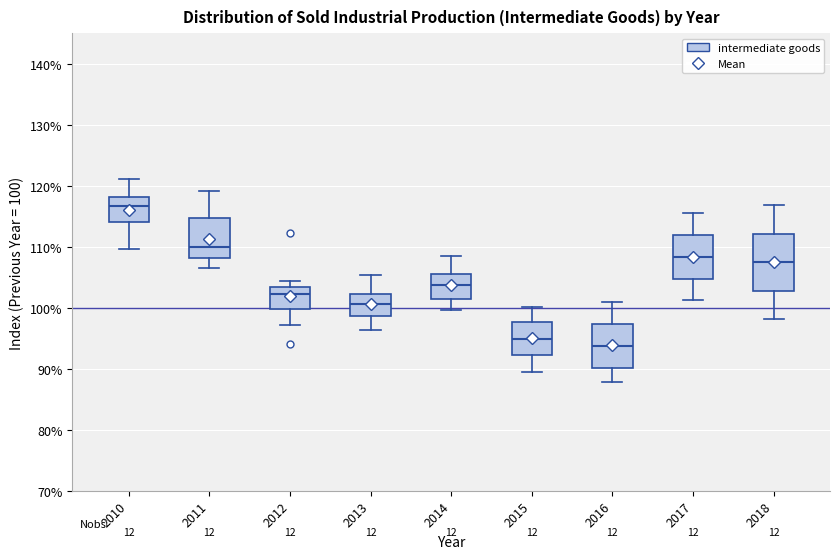

Comparing the boxes themselves (not the whiskers), which one is the tallest?

2018